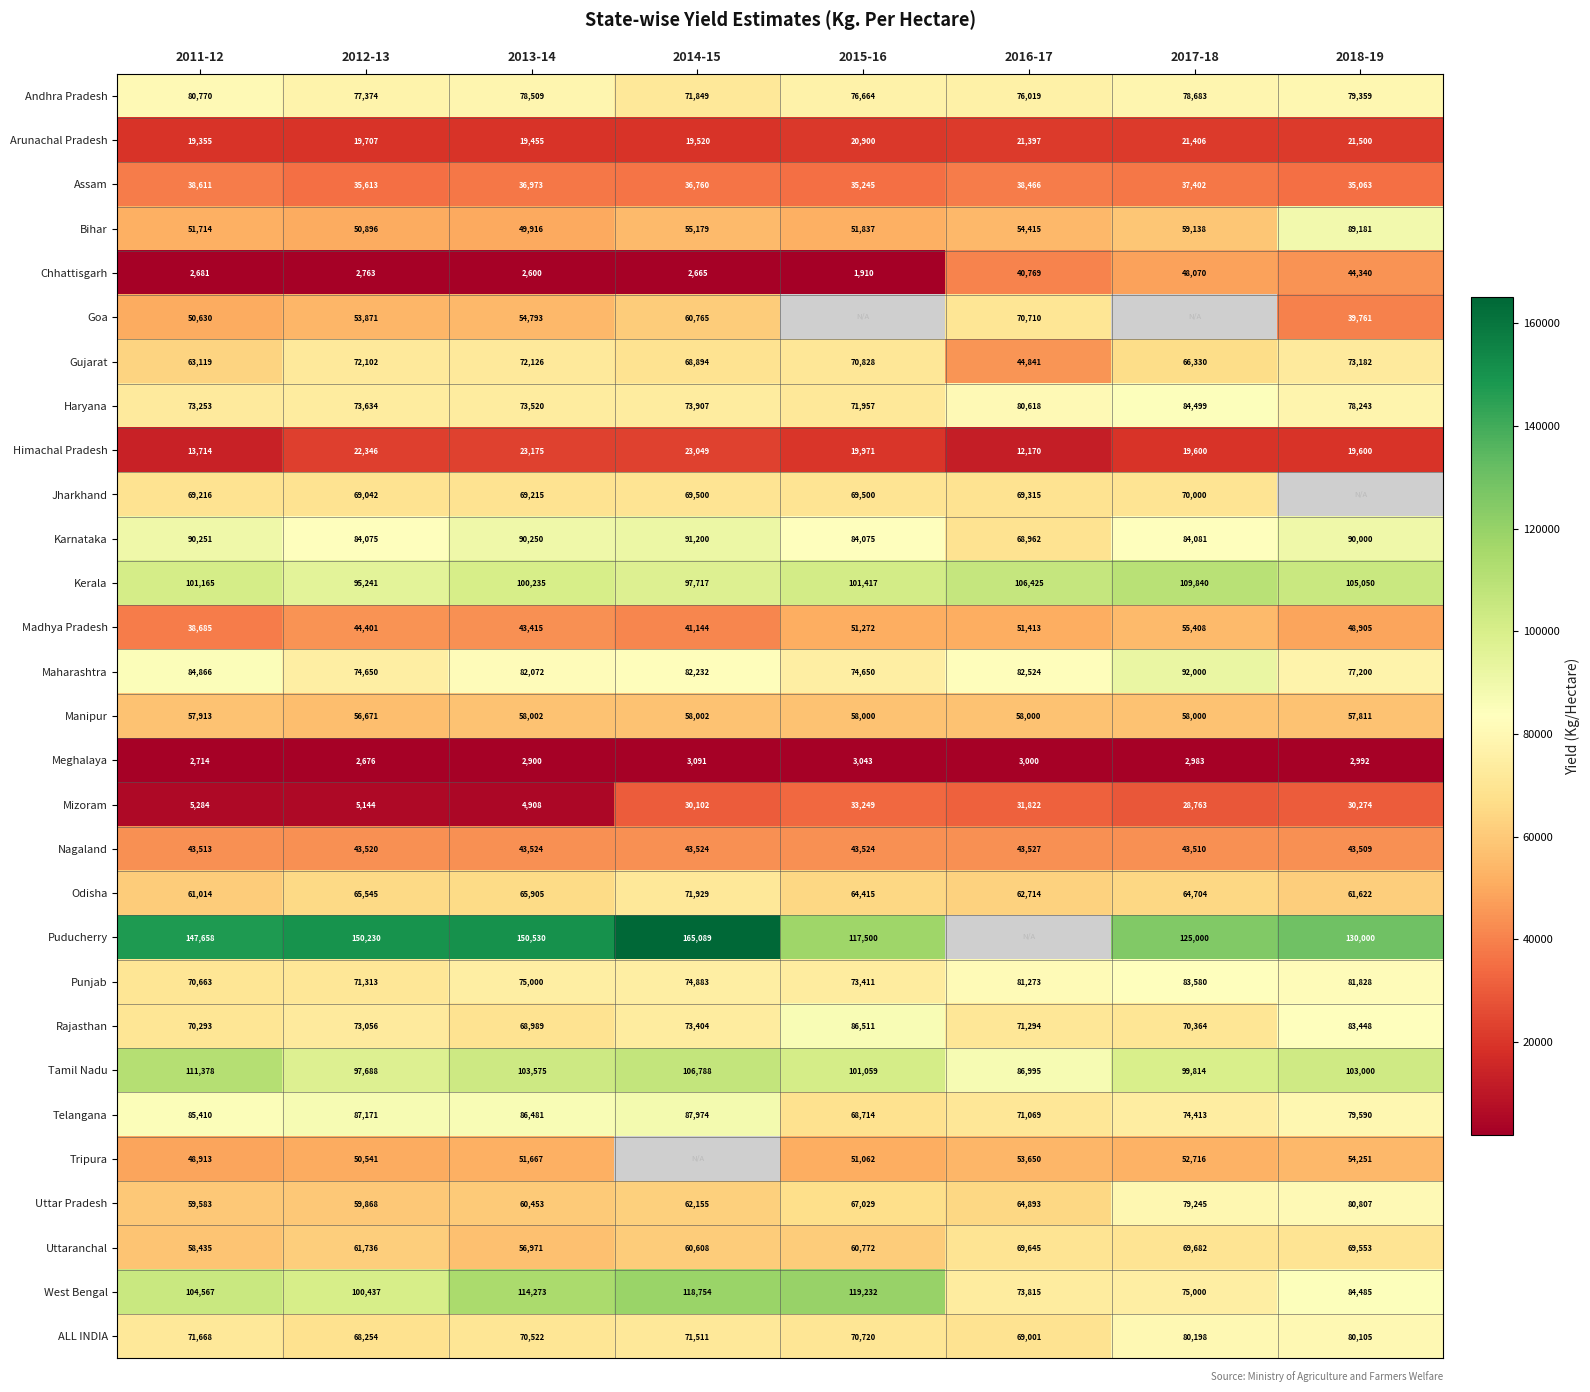

How many data points in Arunachal Pradesh are less than 20900?

4